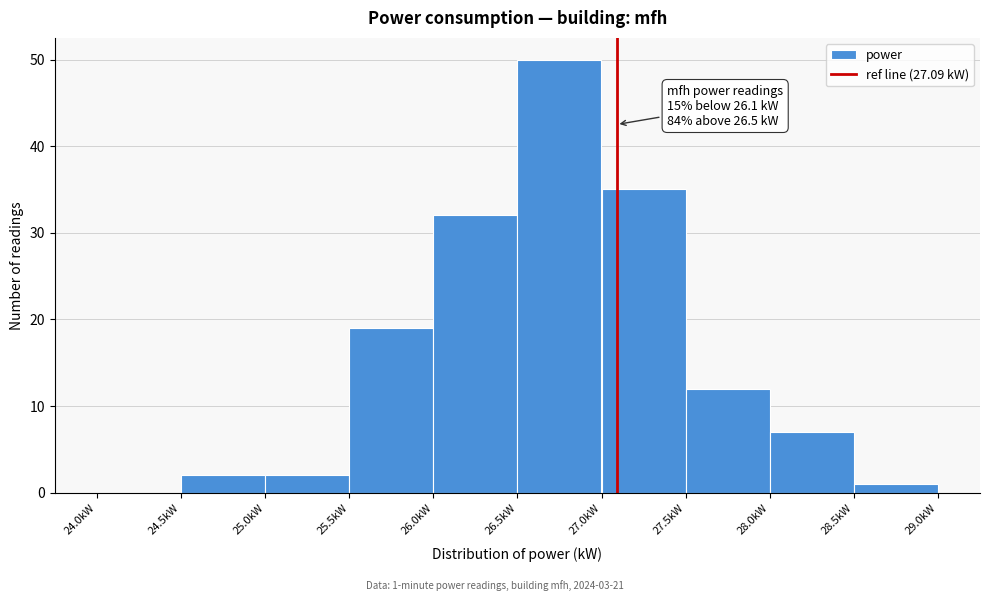

Which range on the x-axis has the tallest bar?

26.5 to 27.0